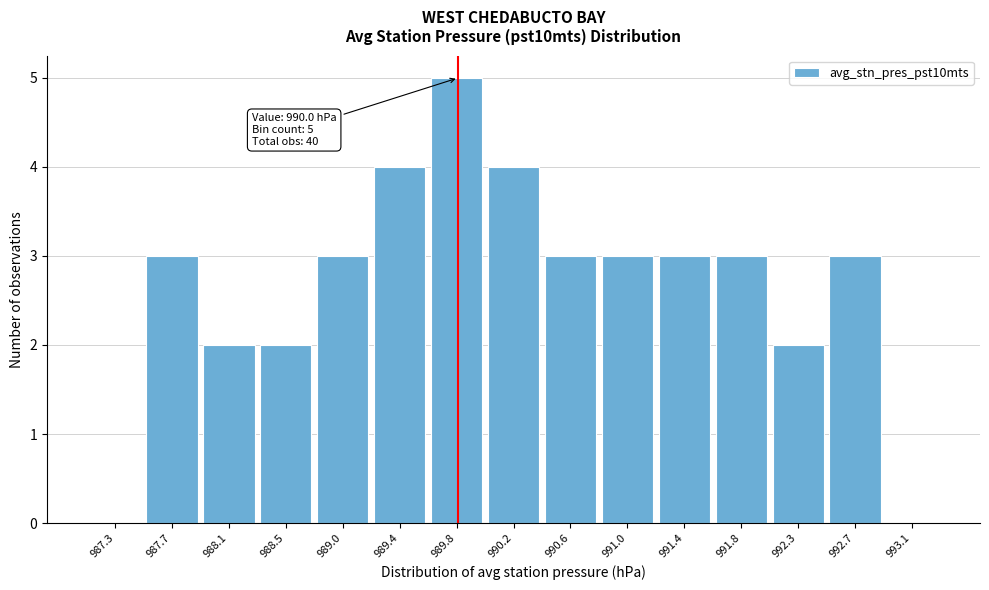

Reading left to right, list all the values displayed in this chart.

987.3=0	987.7=3	988.1=2	988.5=2	989.0=3	989.4=4	989.8=5	990.2=4	990.6=3	991.0=3	991.4=3	991.8=3	992.3=2	992.7=3	993.1=0